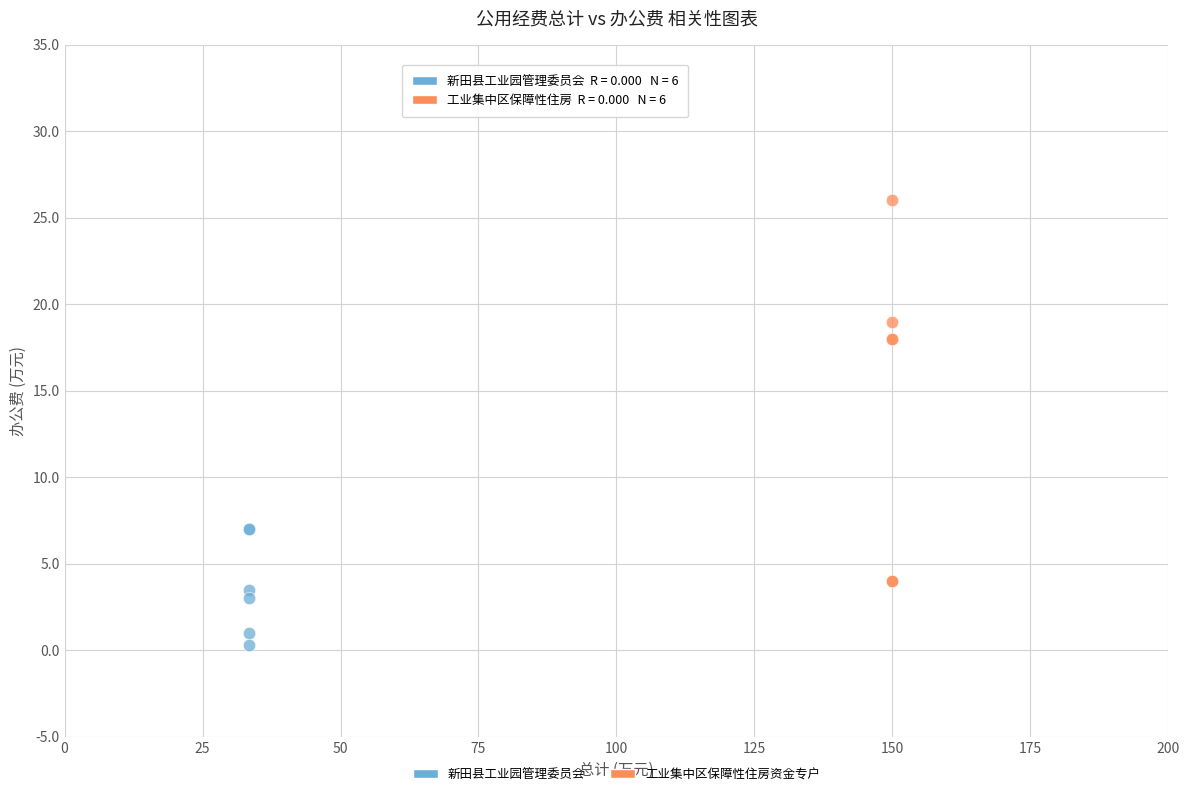

Which series contains the lowest Y value?

新田县工业园管理委员会